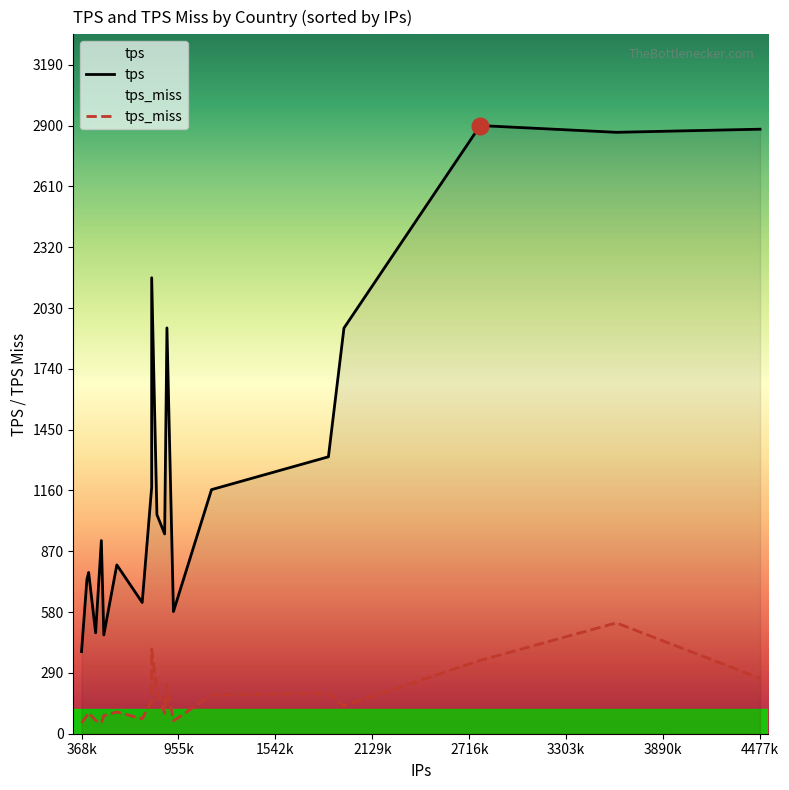

True or false: tps has a value of 808.6 at CA.

False